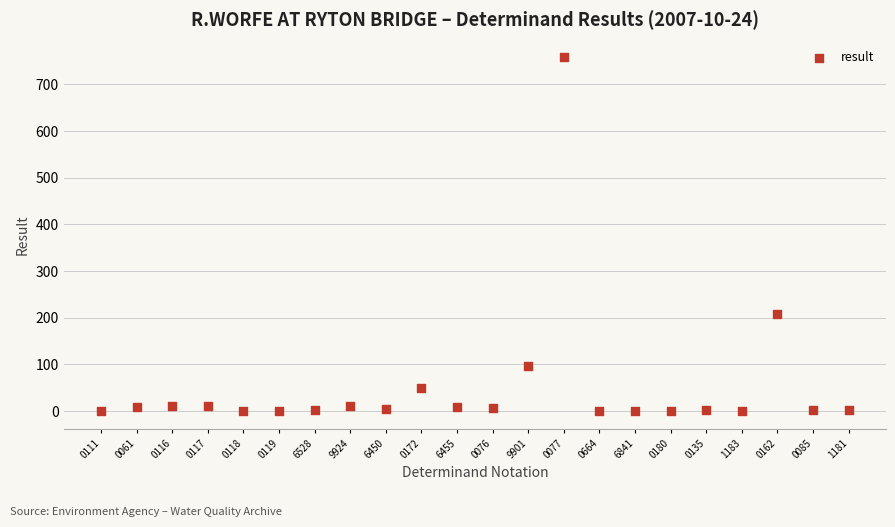

What is the range of Y values (max minus min)?

758.0